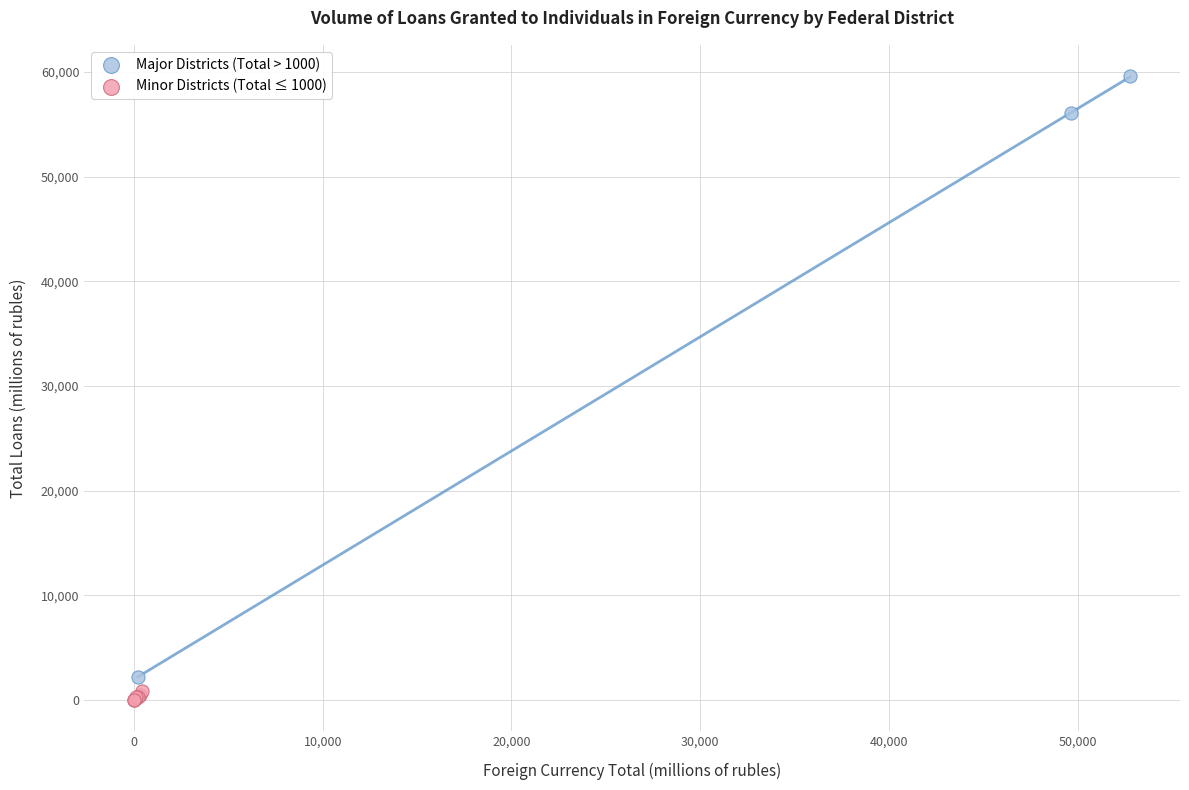

Which series has the widest spread of Y values?

Major Districts (Total > 1000)